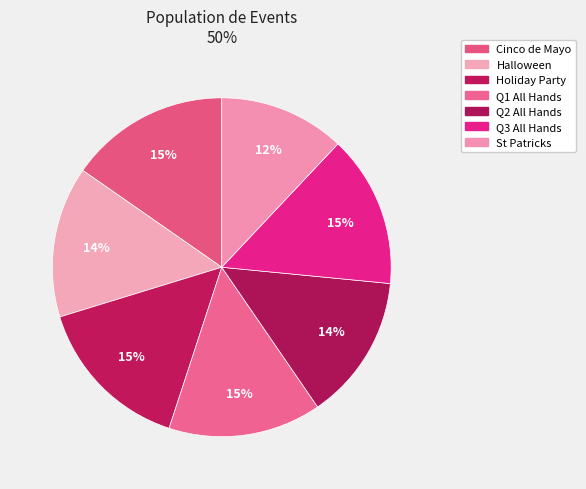

To the nearest percent, what percentage of the pie is Holiday Party?

15%